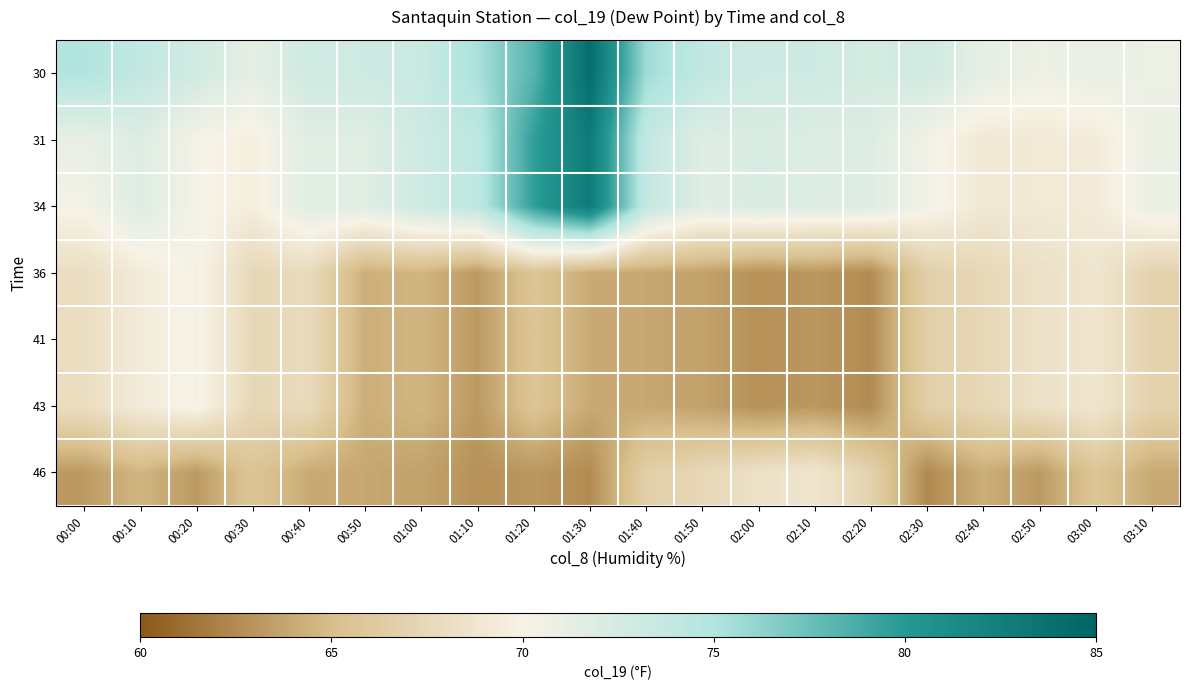

What is the total value across all series at 00:20?

487.3